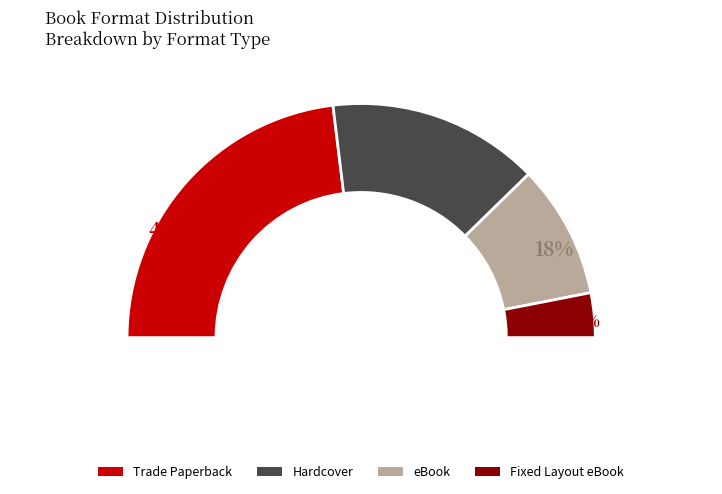

Is it true that eBook is 18% of the pie?

True